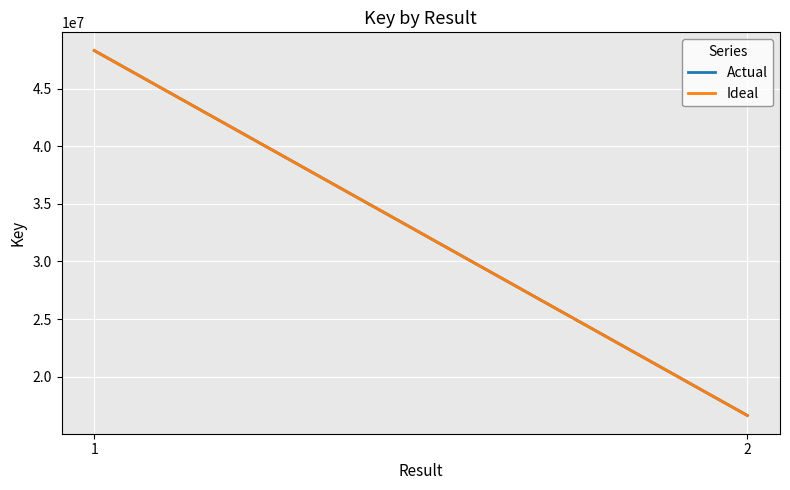

The Actual series shows 48301704 at 1. True or false?

True